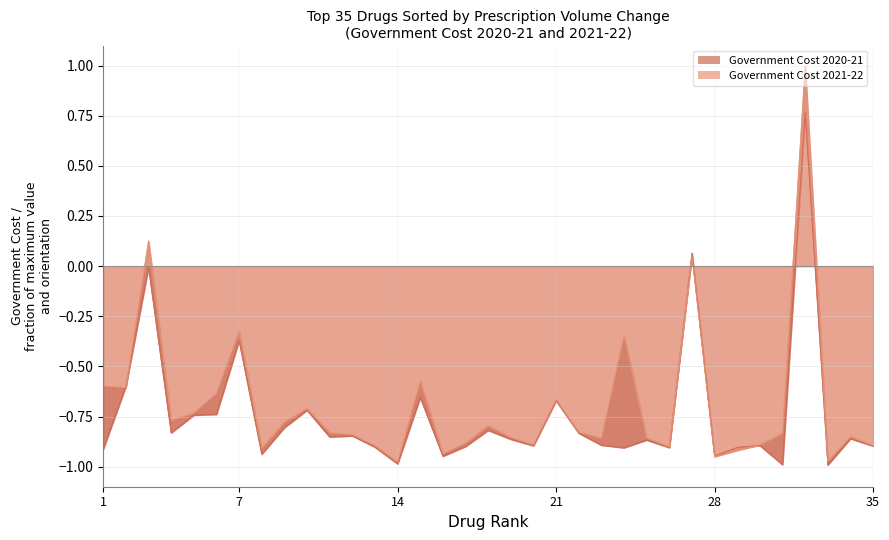

What position from the right is MIRTAZAPINE?

6